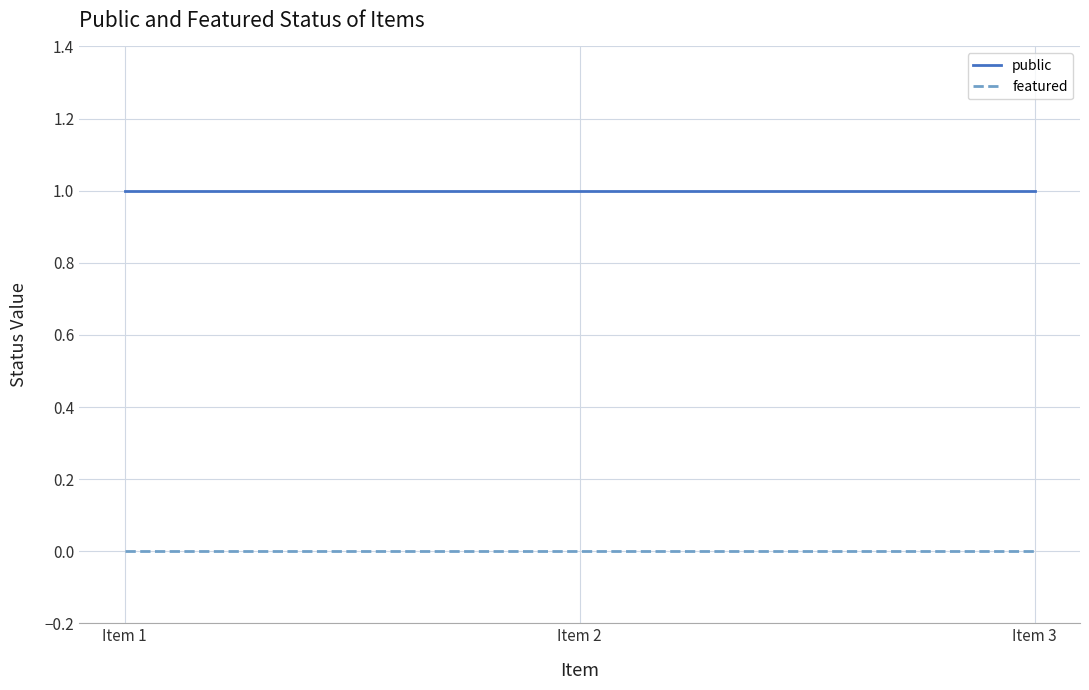

List the series in order of their overall mean, highest first.

public, featured